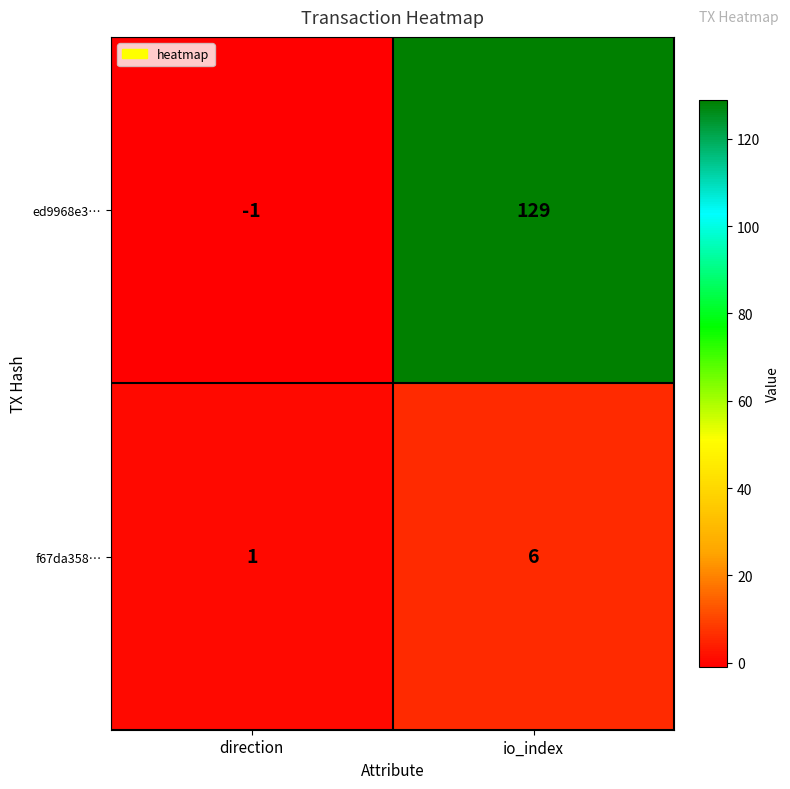

What is the average value of the f67da358… series?

4